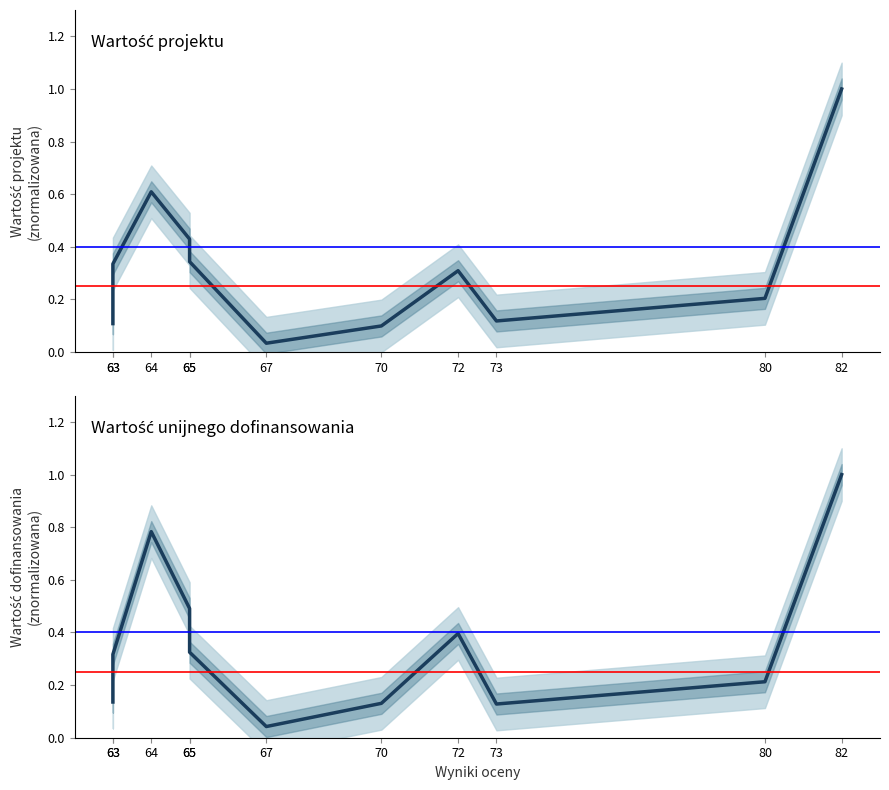

The value of Wartość dofinansowania (norm.) at 80 is 0.2. True or false?

True